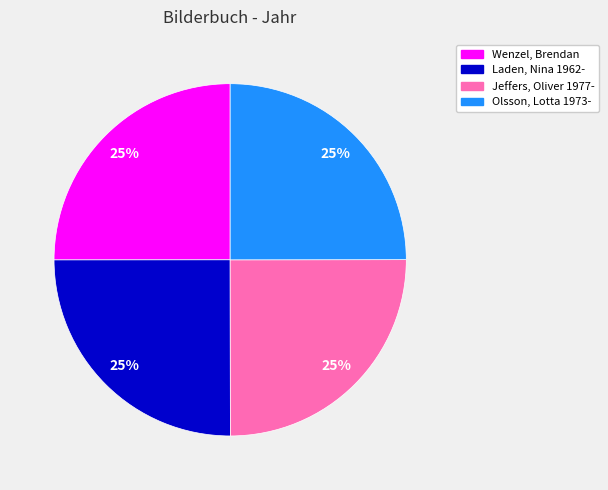

How many slices are in this pie chart?

4